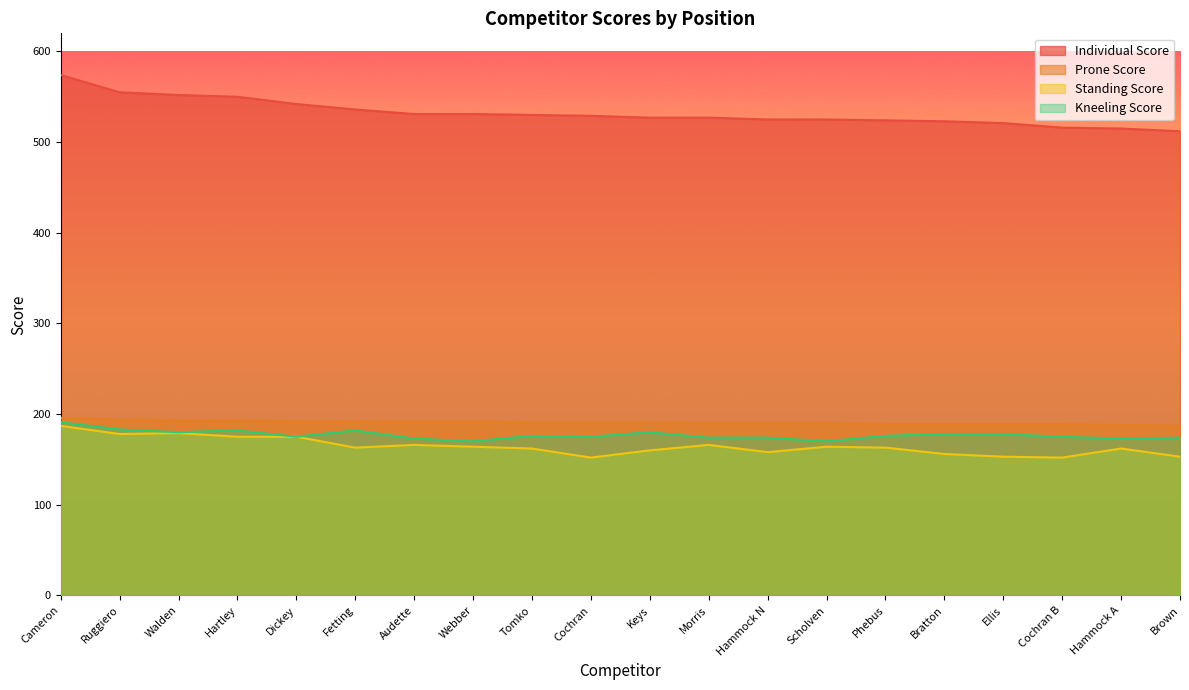

Reading left to right, list all the values displayed in this chart.

Individual Score: Cameron=574	Ruggiero=555	Walden=552	Hartley=550	Dickey=542	Fetting=536	Audette=531	Webber=531	Tomko=530	Cochran=529	Keys=527	Morris=527	Hammock N=525	Scholven=525	Phebus=524	Bratton=523	Ellis=521	Cochran B=516	Hammock A=515	Brown=512
Prone Score: Cameron=196	Ruggiero=194	Walden=193	Hartley=193	Dickey=192	Fetting=192	Audette=192	Webber=192	Tomko=191	Cochran=191	Keys=191	Morris=190	Hammock N=190	Scholven=190	Phebus=189	Bratton=189	Ellis=189	Cochran B=189	Hammock A=188	Brown=187
Standing Score: Cameron=187	Ruggiero=178	Walden=179	Hartley=175	Dickey=175	Fetting=163	Audette=166	Webber=164	Tomko=162	Cochran=152	Keys=160	Morris=166	Hammock N=158	Scholven=164	Phebus=163	Bratton=156	Ellis=153	Cochran B=152	Hammock A=162	Brown=153
Kneeling Score: Cameron=191	Ruggiero=183	Walden=180	Hartley=182	Dickey=175	Fetting=182	Audette=173	Webber=170	Tomko=176	Cochran=175	Keys=180	Morris=174	Hammock N=174	Scholven=170	Phebus=176	Bratton=178	Ellis=178	Cochran B=175	Hammock A=173	Brown=174